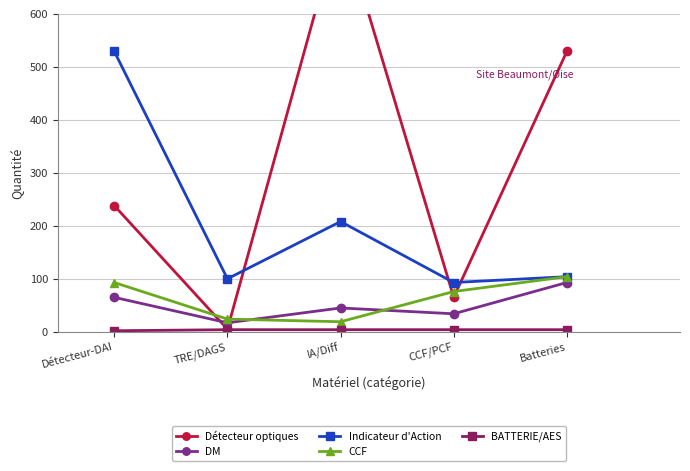

What is the total value across all series at Batteries?

834